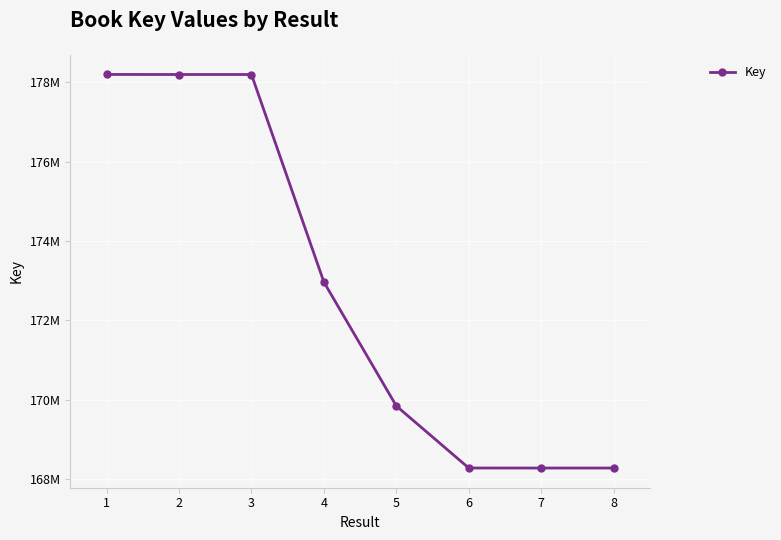

What is the value of the 2nd point from the left?

178201110